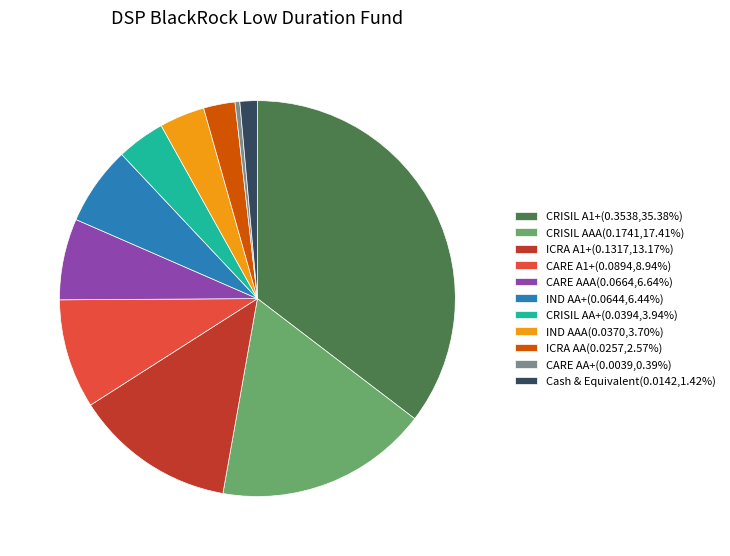

Do IND AA+(0.0644,6.44%) and Cash & Equivalent(0.0142,1.42%) together represent more than half of the pie?

No